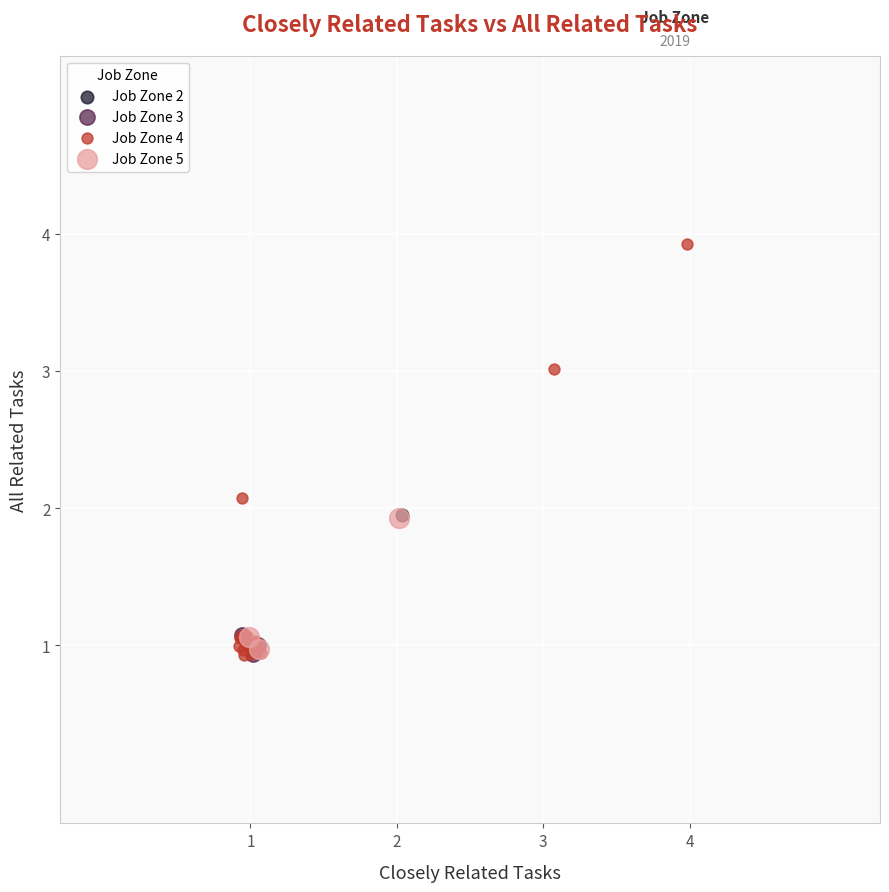

What are all the series names shown in the legend?

Job Zone 2, Job Zone 3, Job Zone 4, Job Zone 5